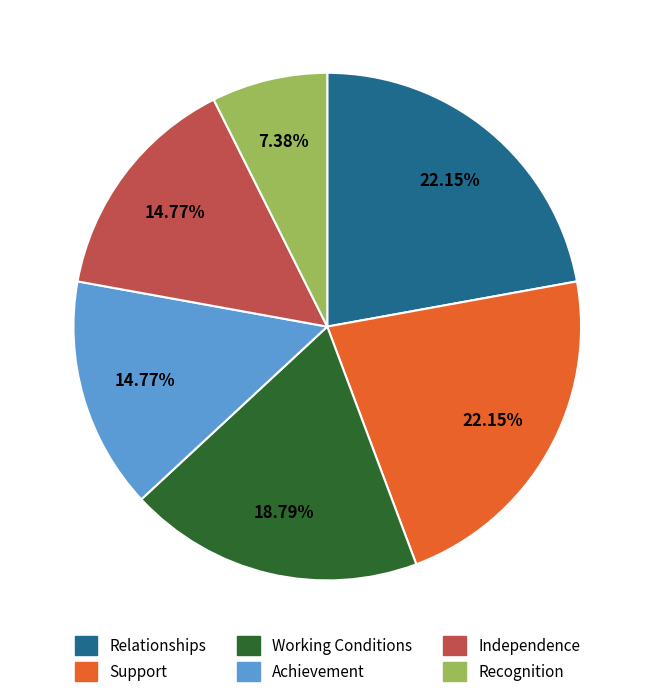

To the nearest percent, what portion does Recognition represent?

7%